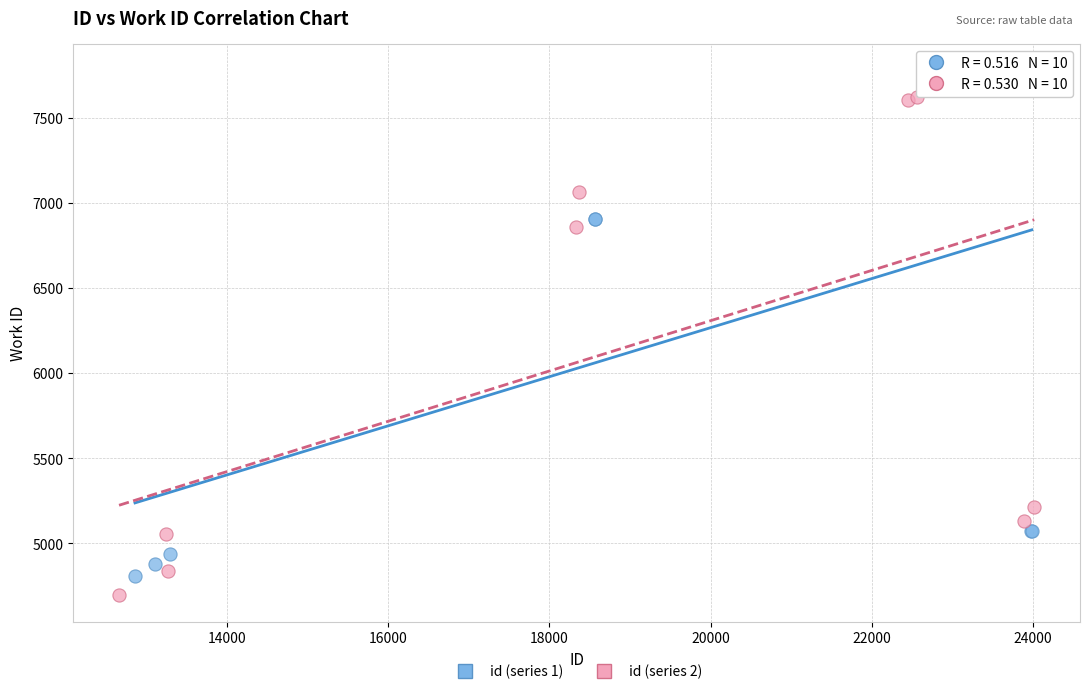

Which series has the widest spread of Y values?

id (series 2)